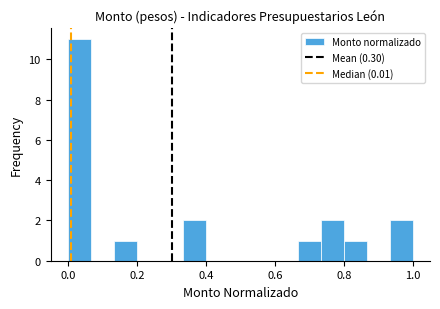

Around what value on the x-axis is the tallest bar? Give the approximate position of its centre, as read against the axis.

0.04